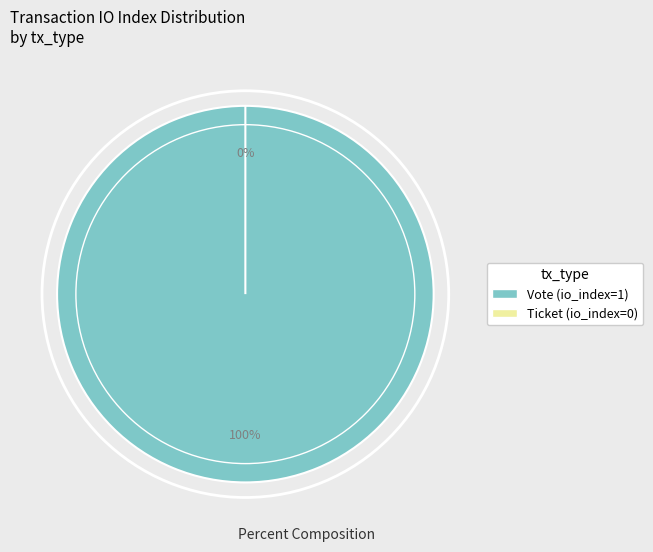

How many segments does this pie chart have?

2